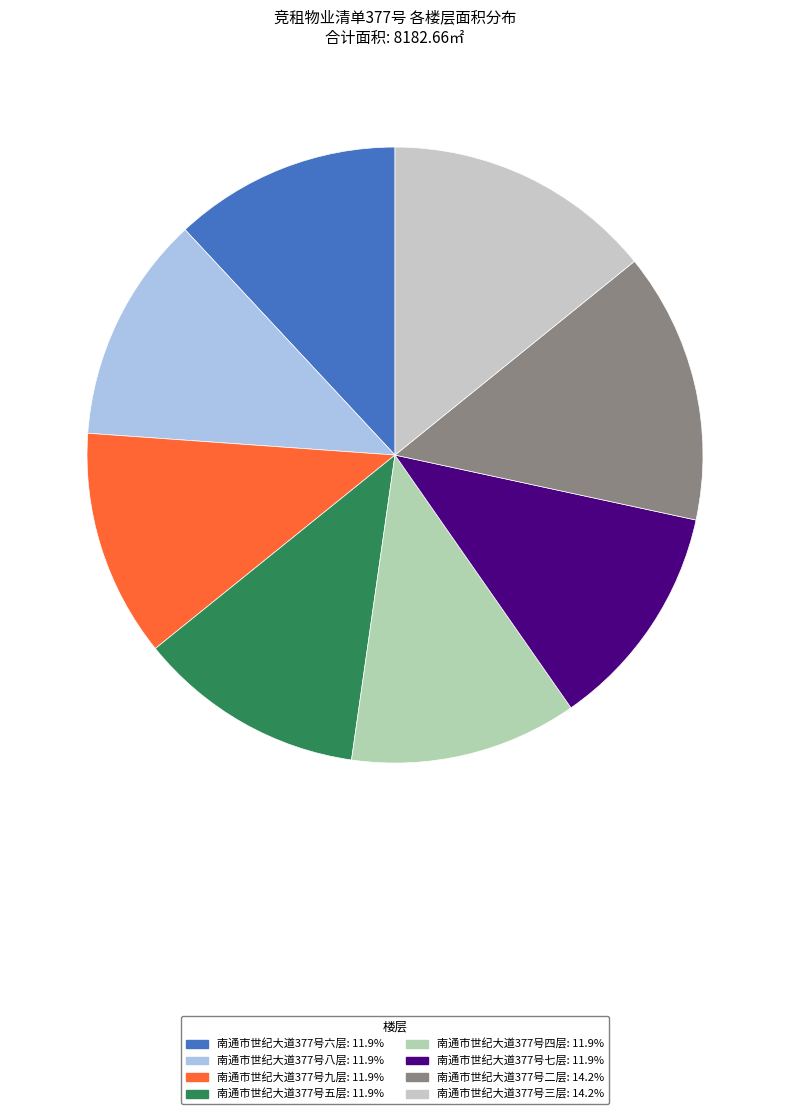

Is it true that 南通市世纪大道377号三层 is 6% of the pie?

False